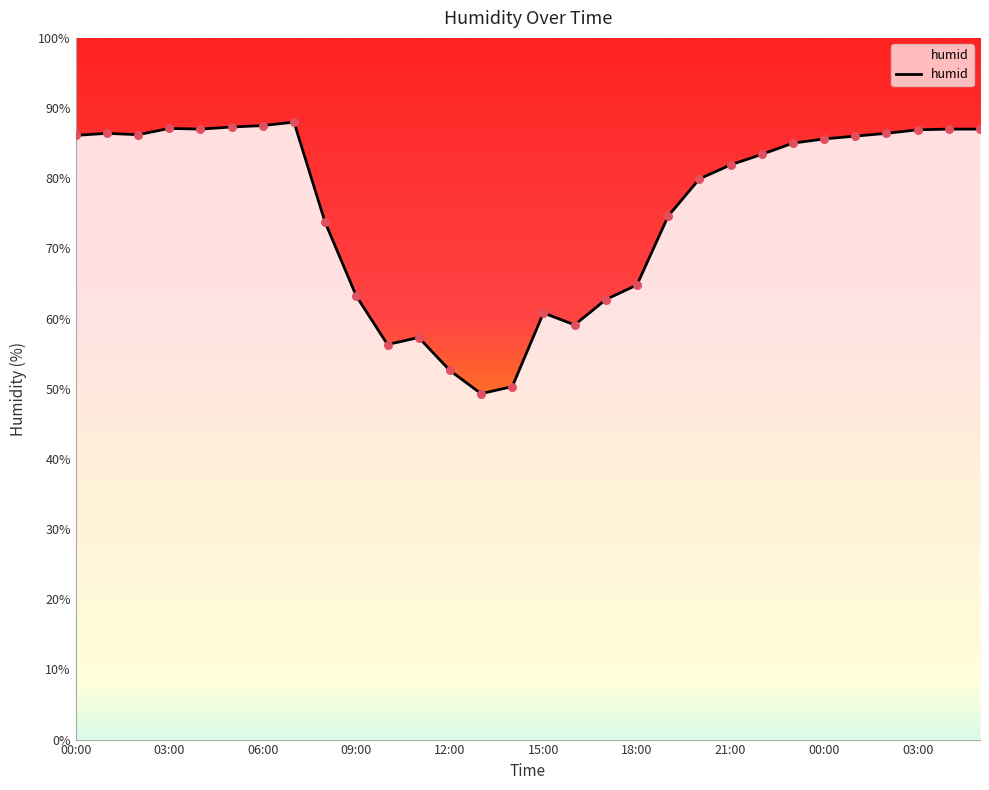

What is the smallest value displayed?

49.3